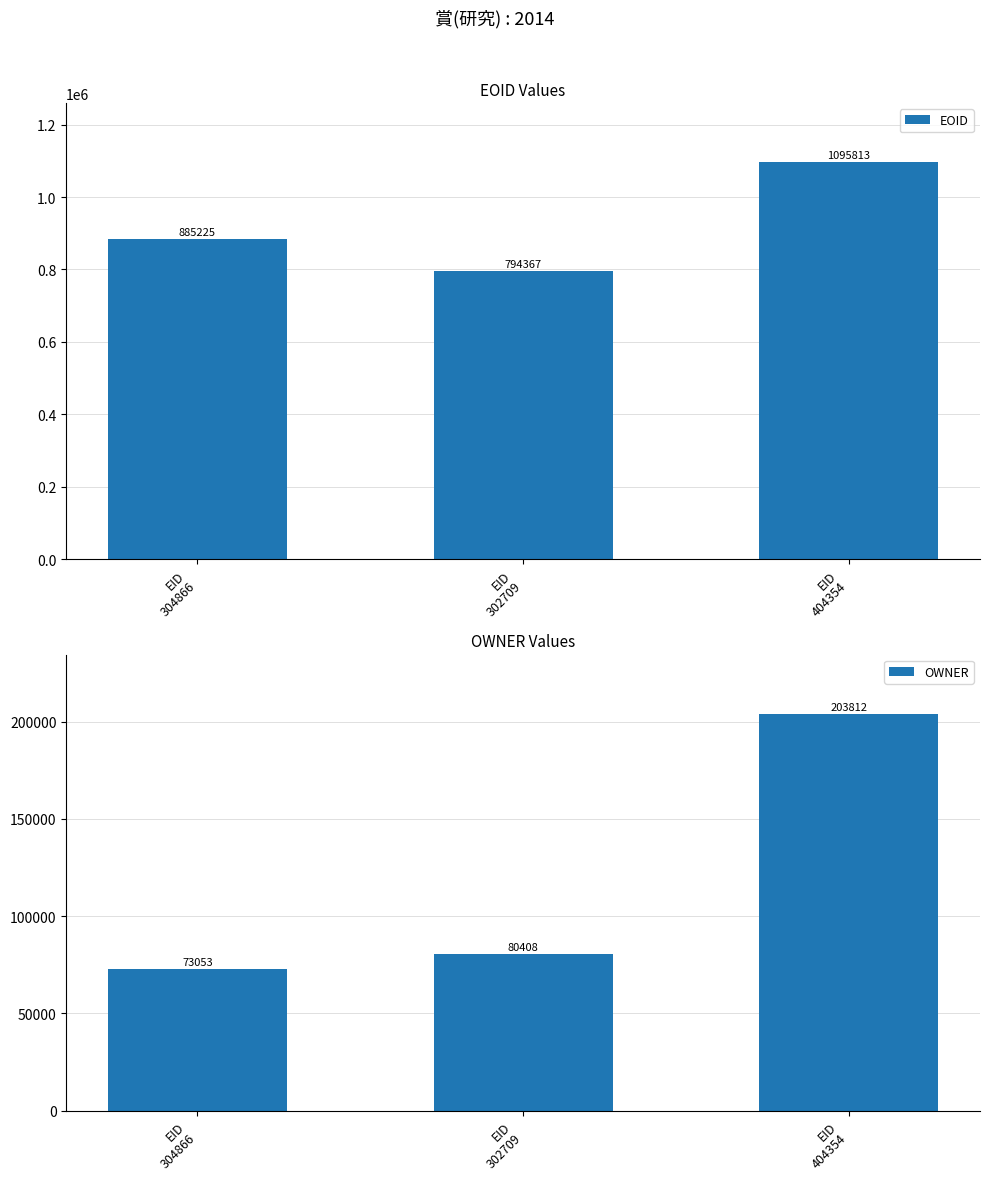

What value does the EOID series have at EID
302709, to the nearest 100?

794400